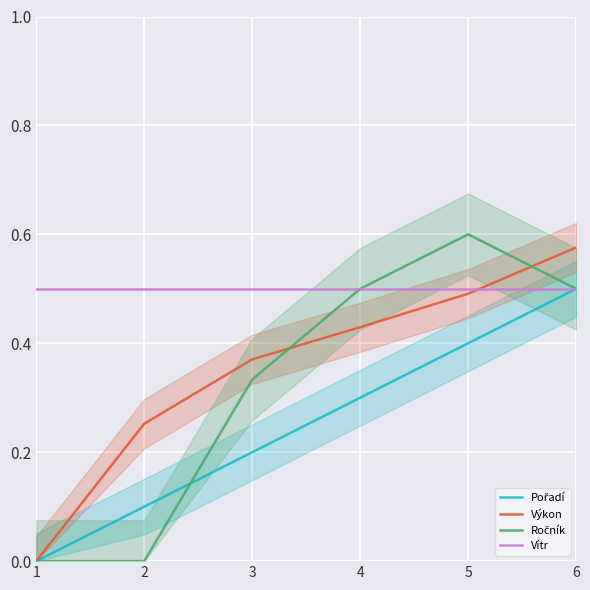

What is the total value across all series at 1?

0.5